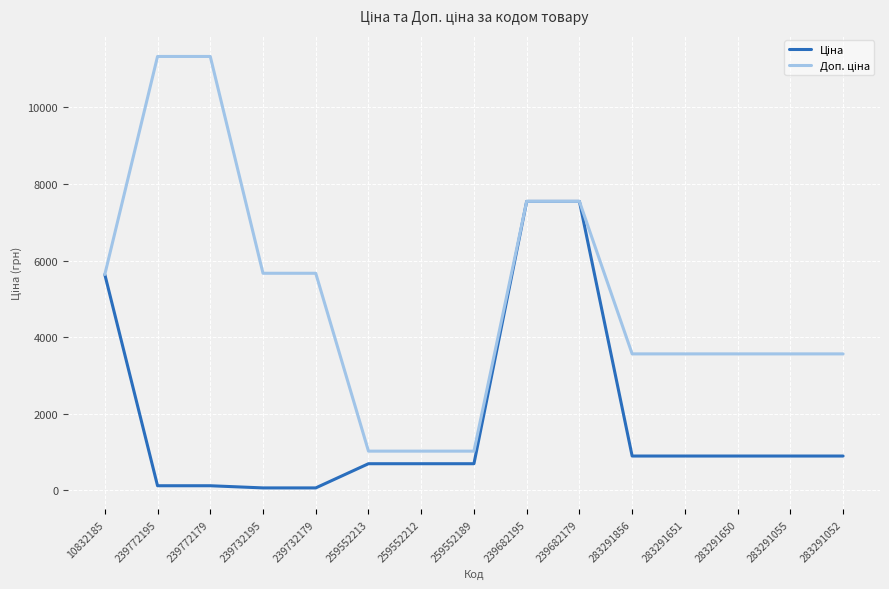

What is the difference between the highest and lowest values at 259552189?

328.7